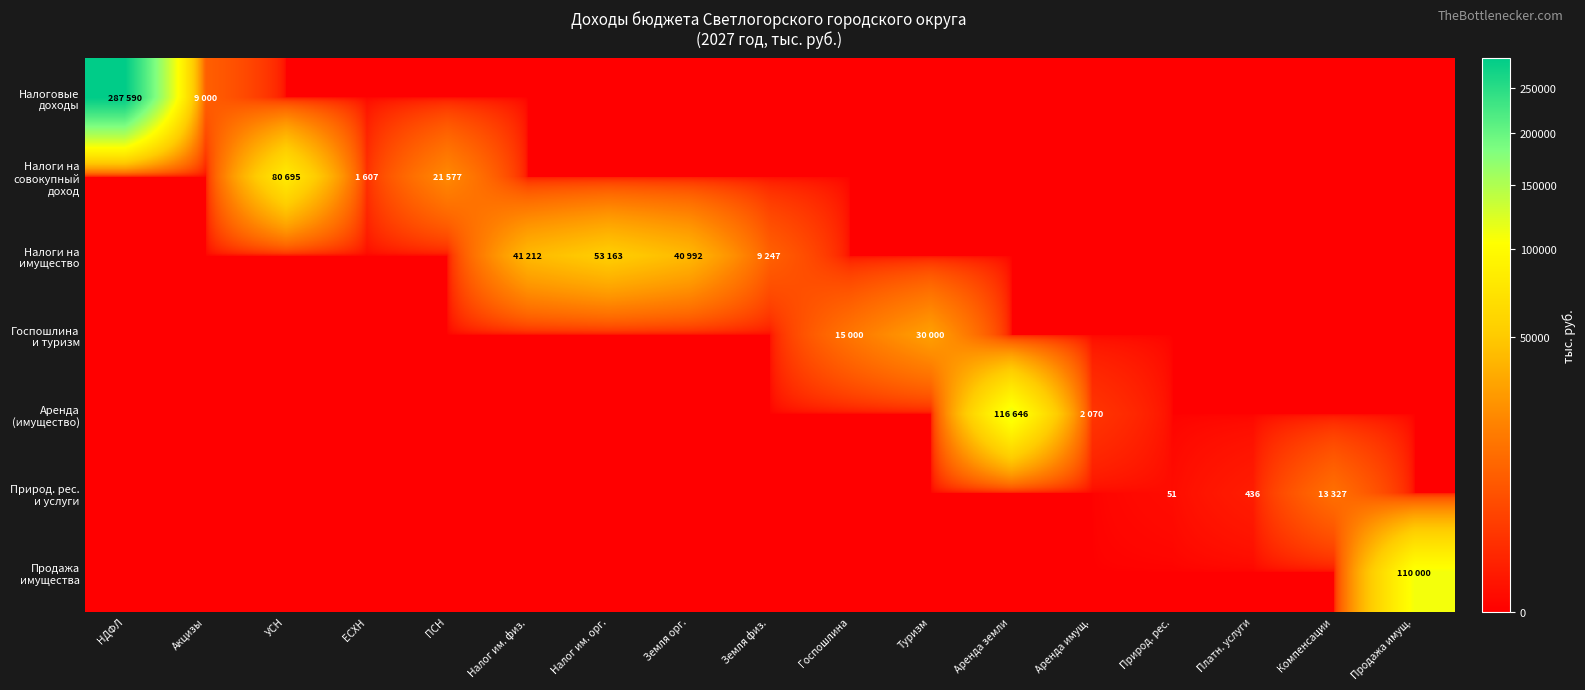

Count the number of data series in this chart.

7